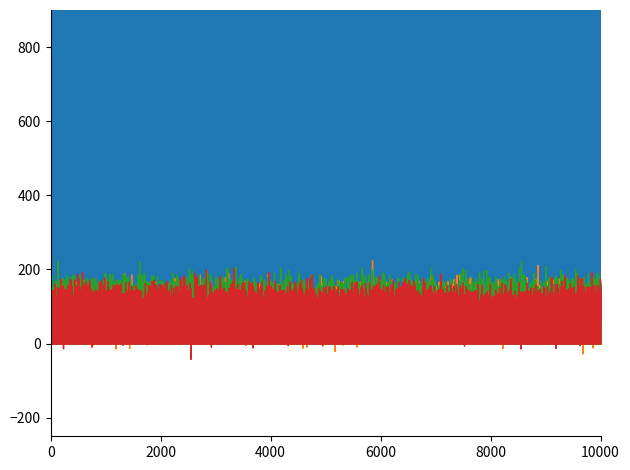

Rank the series by their maximum value, from highest to lowest.

Total Time, Best Speed, Average Speed, Best Lap time